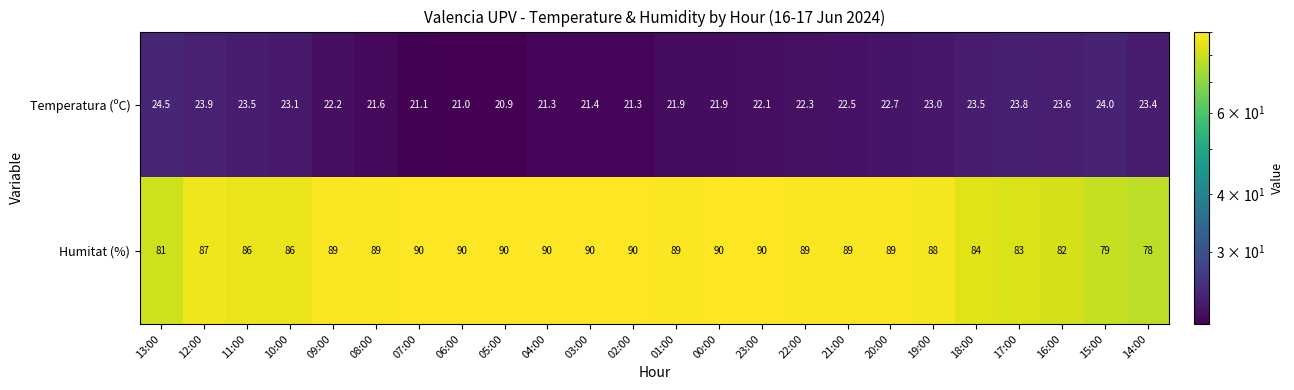

How many data points does each series have?

24